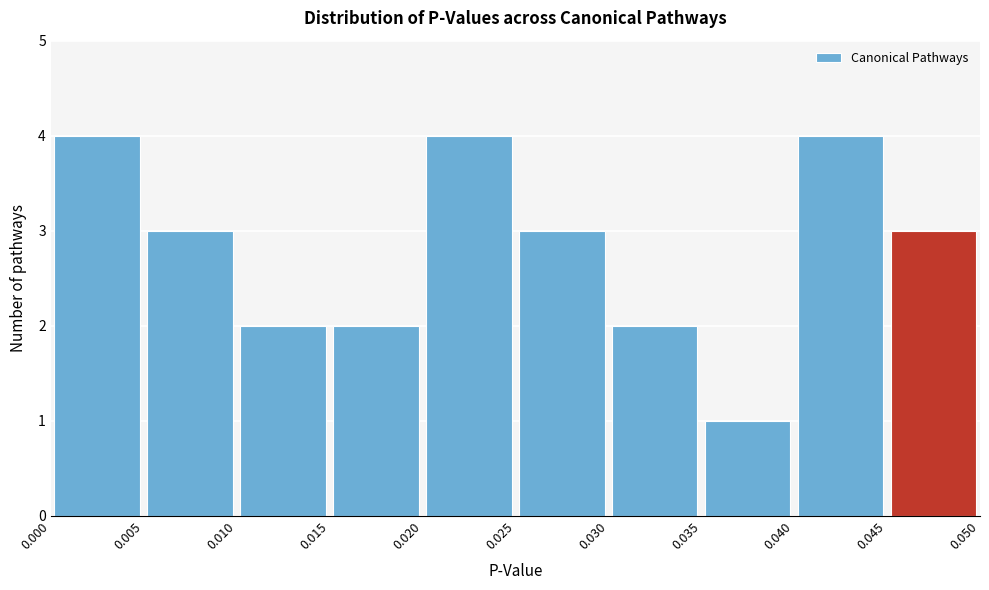

Reading left to right, transcribe this chart: for each bar, give the range it covers on the x-axis and its height. The values are not printed on the chart, so give them approximately, as read against the axis.

0.000 to 0.005: 4
0.005 to 0.010: 3
0.010 to 0.015: 2
0.015 to 0.020: 2
0.020 to 0.025: 4
0.025 to 0.030: 3
0.030 to 0.035: 2
0.035 to 0.040: 1
0.040 to 0.045: 4
0.045 to 0.050: 3